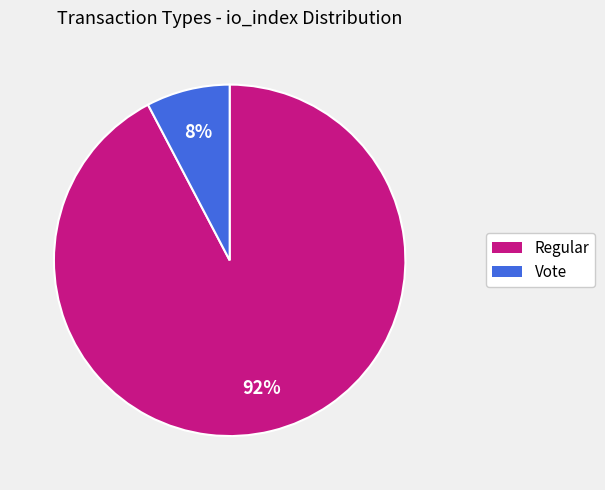

Is there any slice that represents more than half of the pie?

Yes